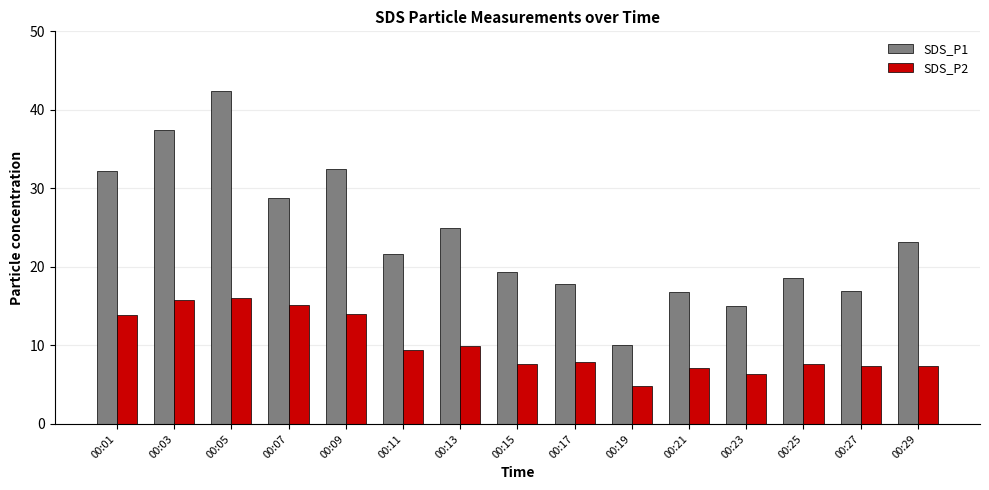

What is the average value of the SDS_P2 series?

10.0